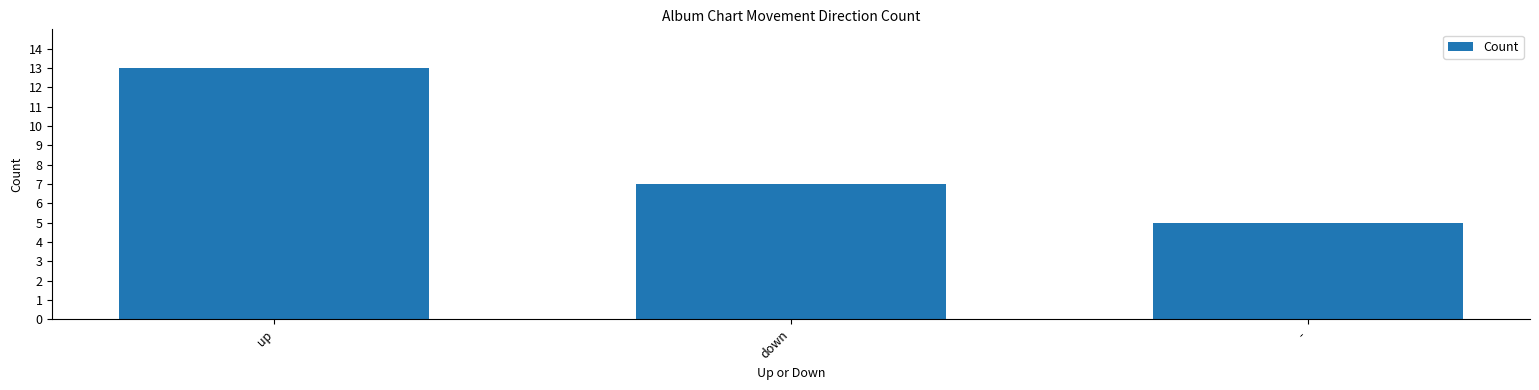

At which category does the chart reach its peak across all series?

up